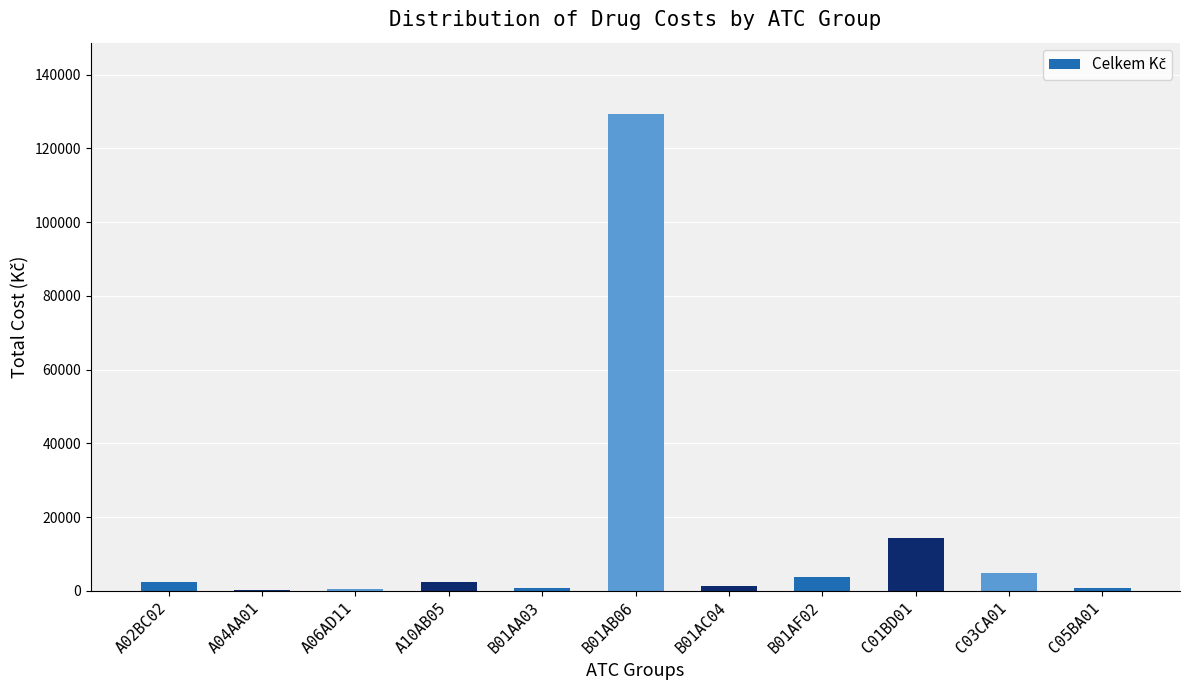

What is the ratio of the value at C03CA01 to the value at A10AB05?

2.0